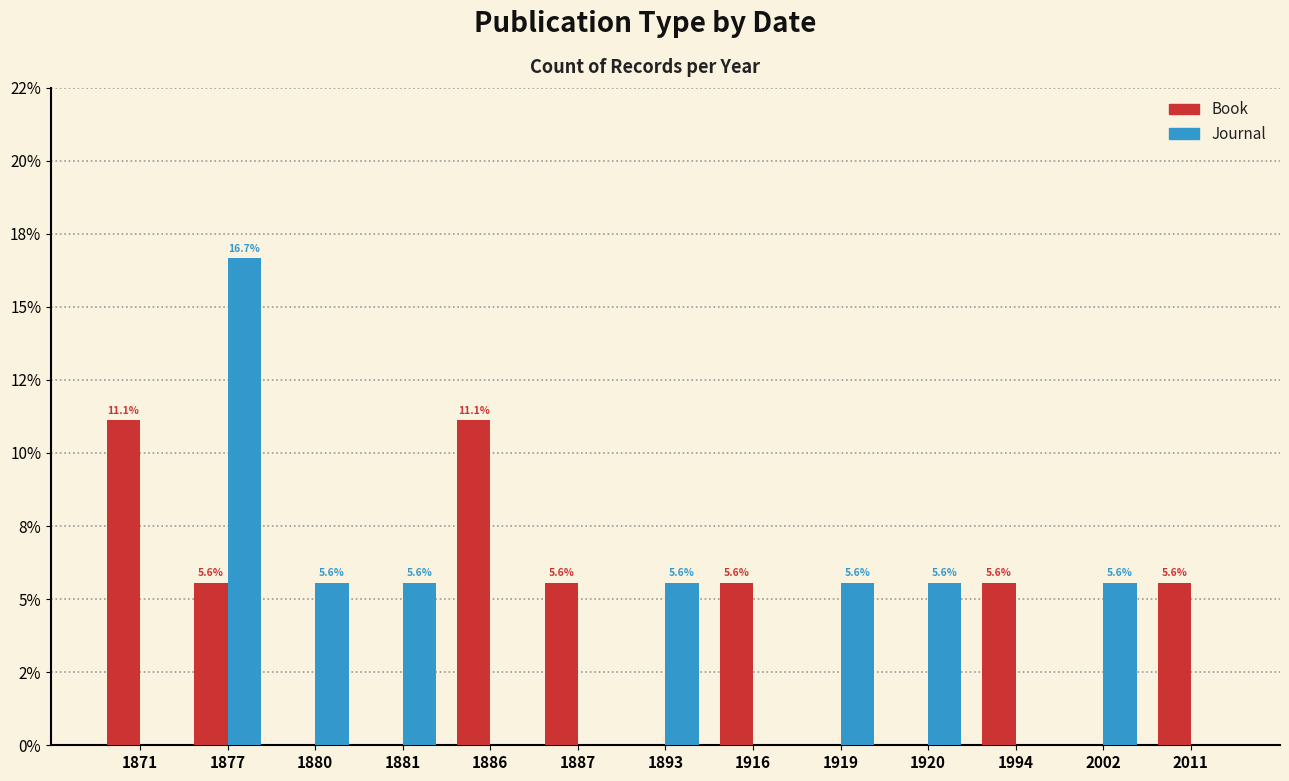

Are the bars horizontal?

No